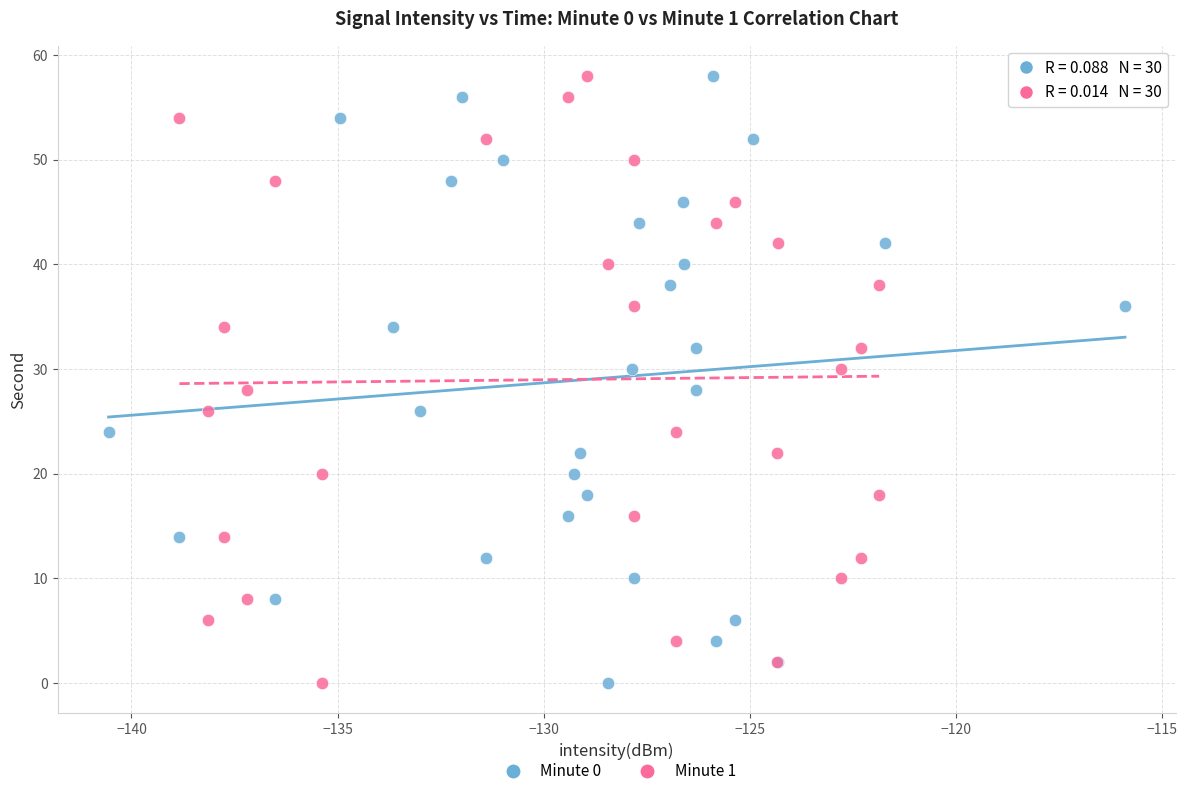

What are all the series names shown in the legend?

Minute 0, Minute 1